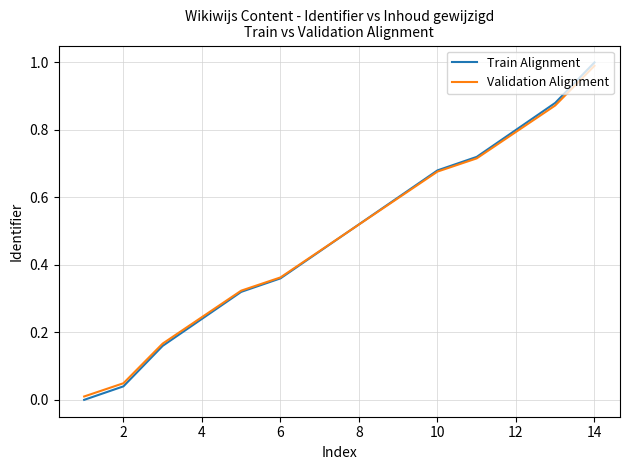

Does the chart display data point markers on the line(s)?

No